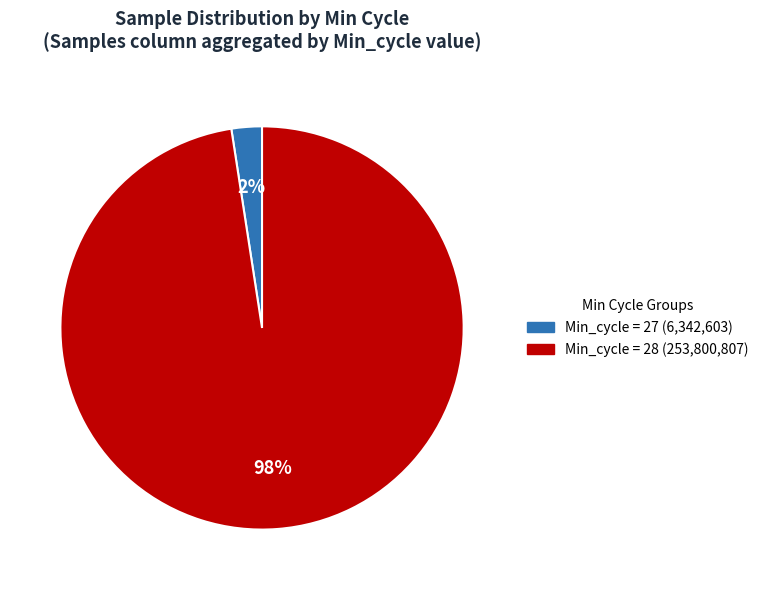

Is there any slice that represents more than half of the pie?

Yes